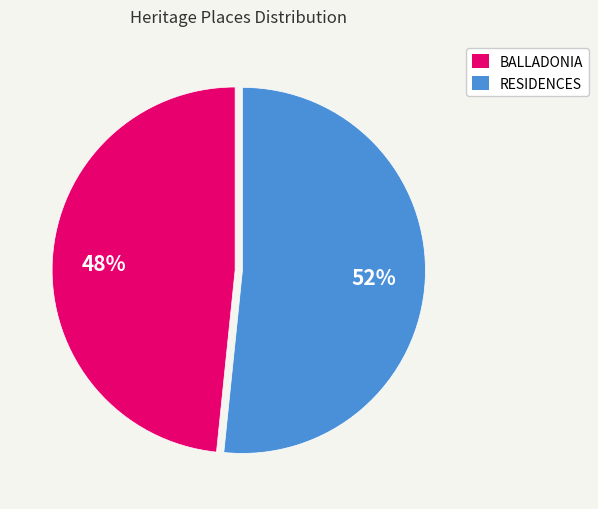

Which category has the smallest portion of the pie?

BALLADONIA